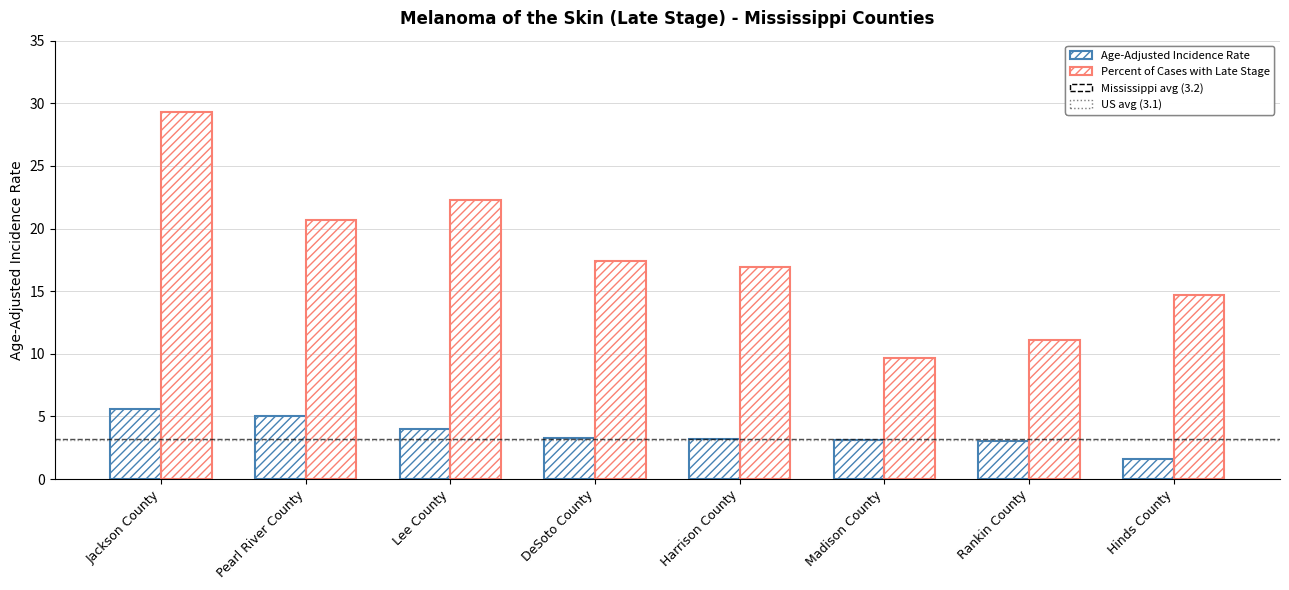

Which series has the largest range (max minus min)?

Percent of Cases with Late Stage